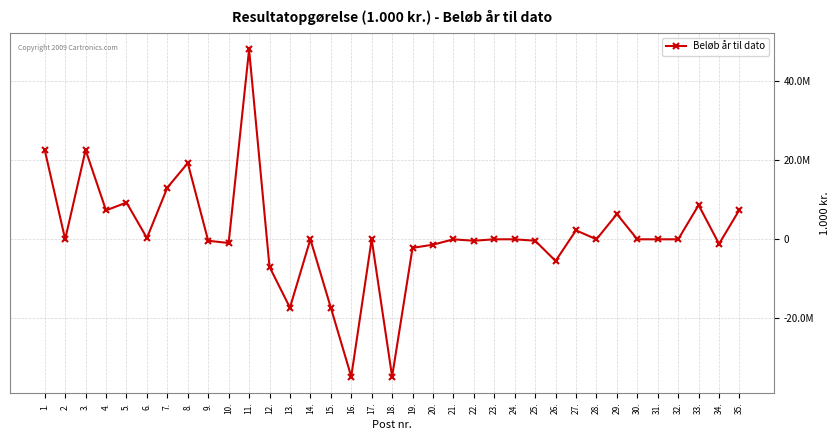

List the labels in order of value, smallest first.

18., 16., 13., 15., 12., 26., 19., 20., 34., 10., 22., 9., 25., 28., 17., 2., 21., 24., 30., 31., 32., 14., 23., 6., 27., 29., 4., 35., 33., 5., 7., 8., 3., 1., 11.